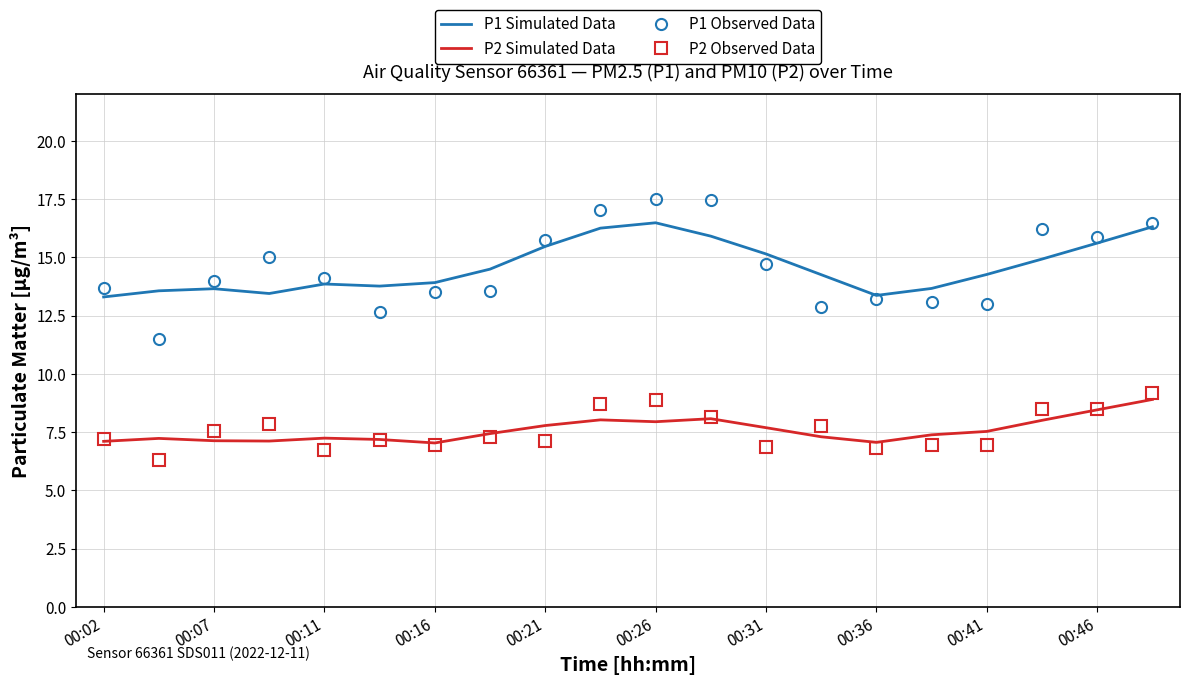

How many series are shown in this chart?

4